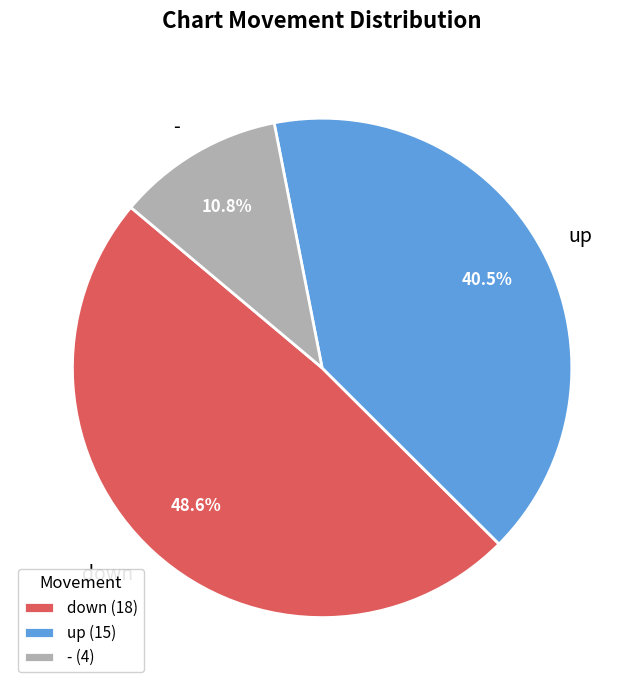

How many segments does this pie chart have?

3